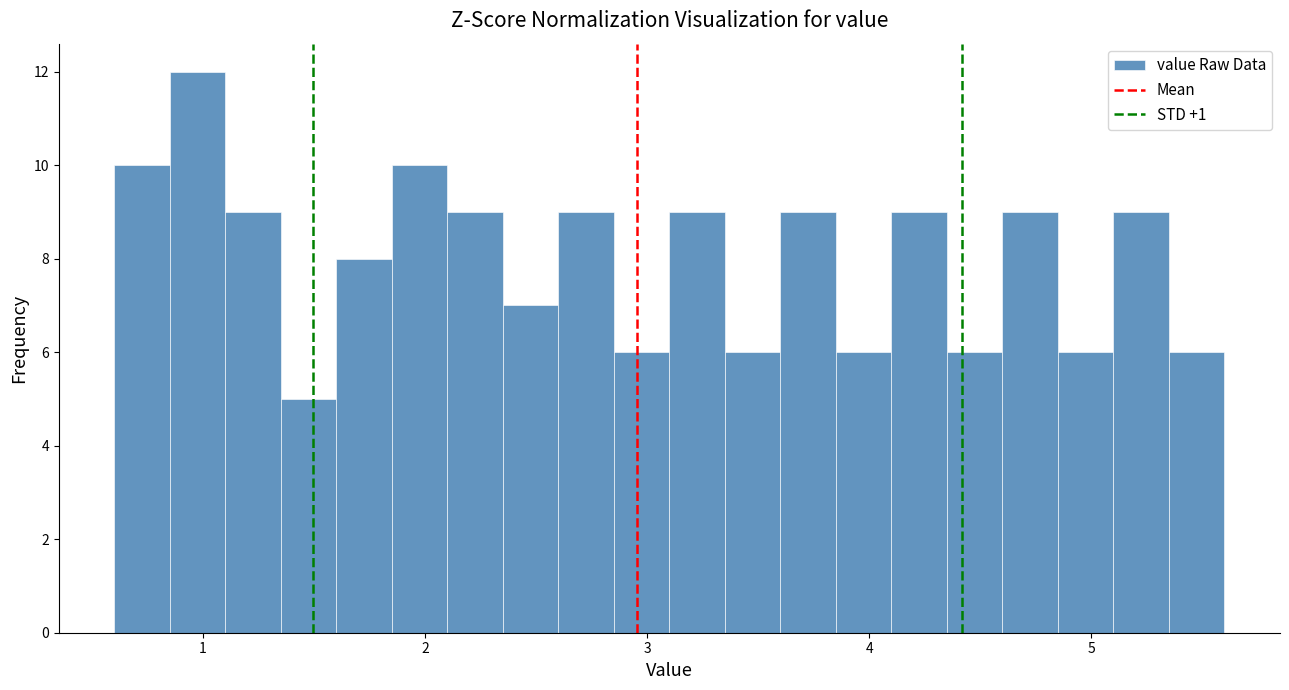

Around what value on the x-axis is the tallest bar? Give the approximate position of its centre, as read against the axis.

1.0